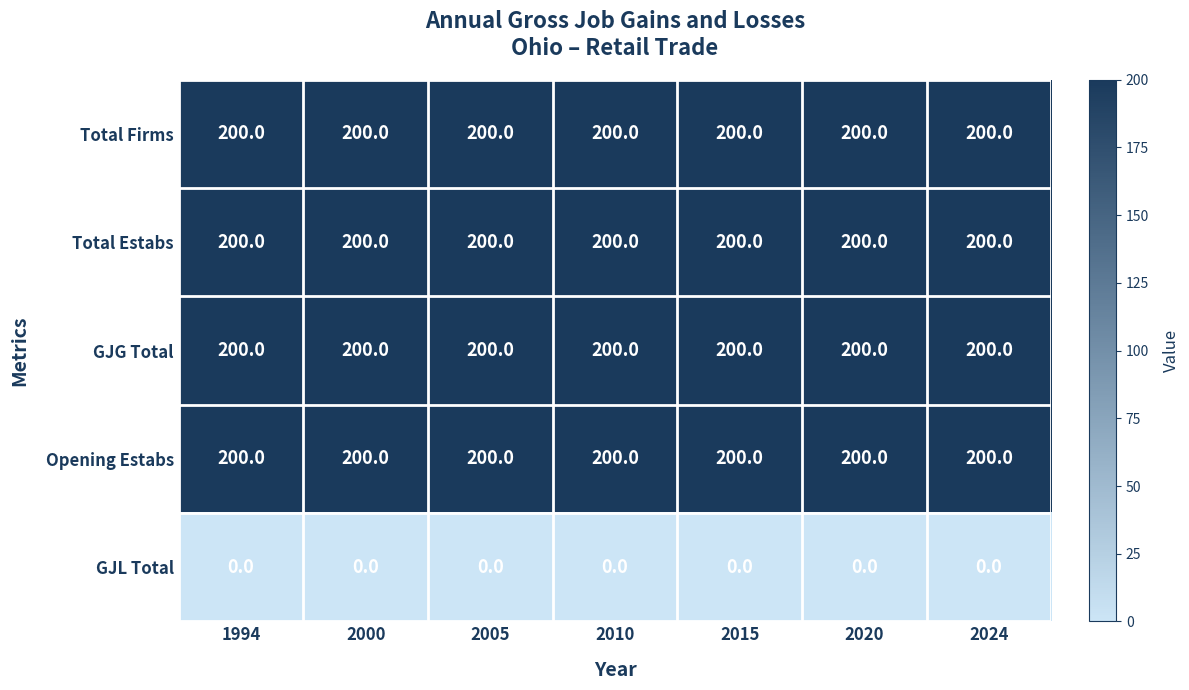

The Opening Estabs series shows 200 at 2010. True or false?

True